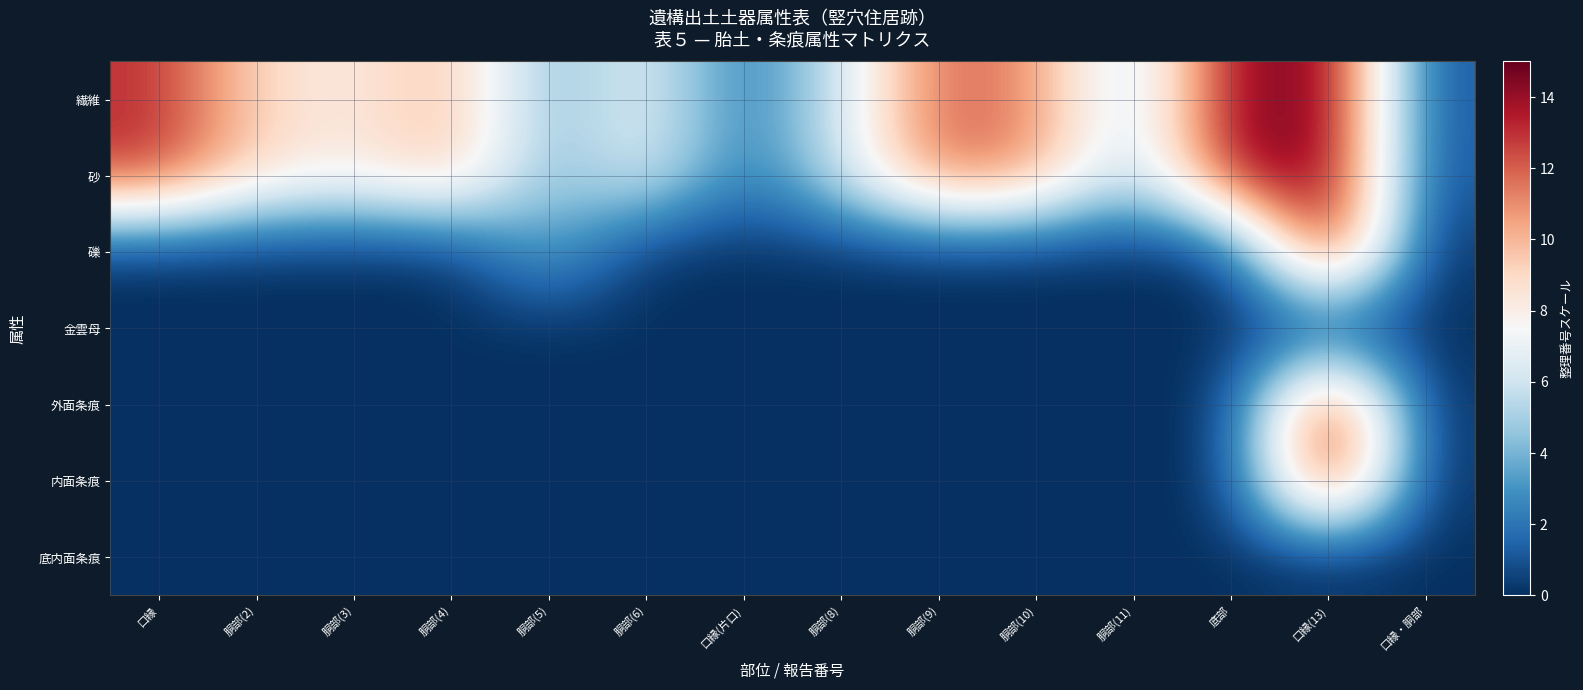

Reading left to right, transcribe all the data shown in this chart.

繊維: 口縁=13	胴部(2)=9	胴部(3)=8	胴部(4)=10	胴部(5)=4	胴部(6)=7	口縁(片口)=2	胴部(8)=6	胴部(9)=12	胴部(10)=11	胴部(11)=5	底部=14	口縁(13)=15	口縁・胴部=1
砂: 口縁=13	胴部(2)=9	胴部(3)=8	胴部(4)=10	胴部(5)=4	胴部(6)=7	口縁(片口)=2	胴部(8)=6	胴部(9)=12	胴部(10)=11	胴部(11)=5	底部=14	口縁(13)=15	口縁・胴部=1
礫: 口縁=0	胴部(2)=0	胴部(3)=0	胴部(4)=0	胴部(5)=4	胴部(6)=0	口縁(片口)=0	胴部(8)=0	胴部(9)=0	胴部(10)=0	胴部(11)=0	底部=0	口縁(13)=15	口縁・胴部=0
金雲母: 口縁=0	胴部(2)=0	胴部(3)=0	胴部(4)=0	胴部(5)=0	胴部(6)=0	口縁(片口)=0	胴部(8)=0	胴部(9)=0	胴部(10)=0	胴部(11)=0	底部=0	口縁(13)=0	口縁・胴部=0
外面条痕: 口縁=0	胴部(2)=0	胴部(3)=0	胴部(4)=0	胴部(5)=0	胴部(6)=0	口縁(片口)=0	胴部(8)=0	胴部(9)=0	胴部(10)=0	胴部(11)=0	底部=0	口縁(13)=15	口縁・胴部=0
内面条痕: 口縁=0	胴部(2)=0	胴部(3)=0	胴部(4)=0	胴部(5)=0	胴部(6)=0	口縁(片口)=0	胴部(8)=0	胴部(9)=0	胴部(10)=0	胴部(11)=0	底部=0	口縁(13)=15	口縁・胴部=0
底内面条痕: 口縁=0	胴部(2)=0	胴部(3)=0	胴部(4)=0	胴部(5)=0	胴部(6)=0	口縁(片口)=0	胴部(8)=0	胴部(9)=0	胴部(10)=0	胴部(11)=0	底部=0	口縁(13)=0	口縁・胴部=0